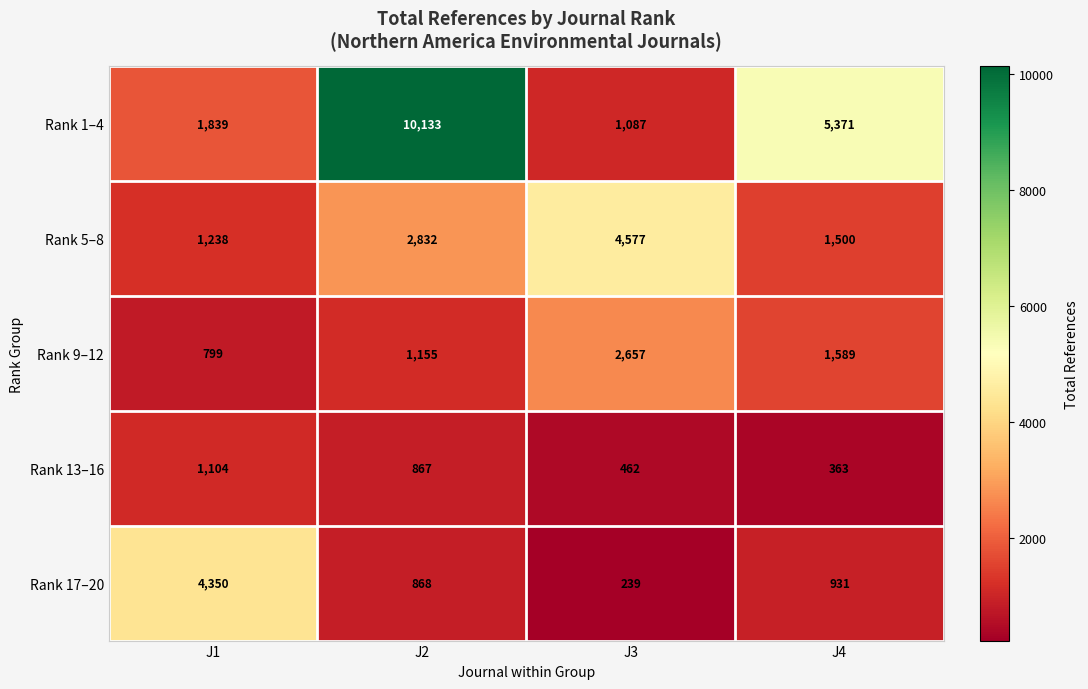

The value of Rank 13–16 at J1 is 1104. True or false?

True